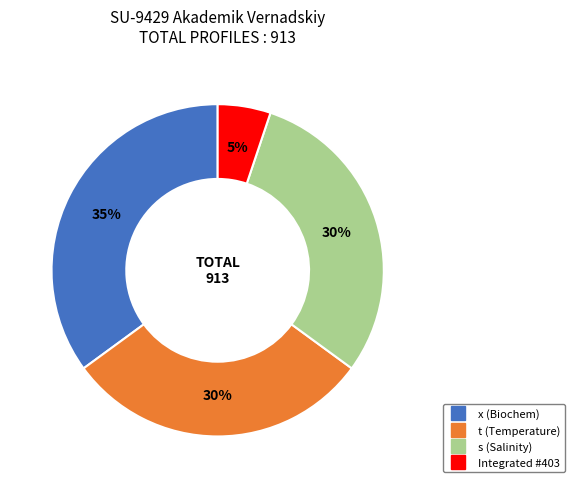

True or false: s (Salinity) accounts for 42% of the total.

False